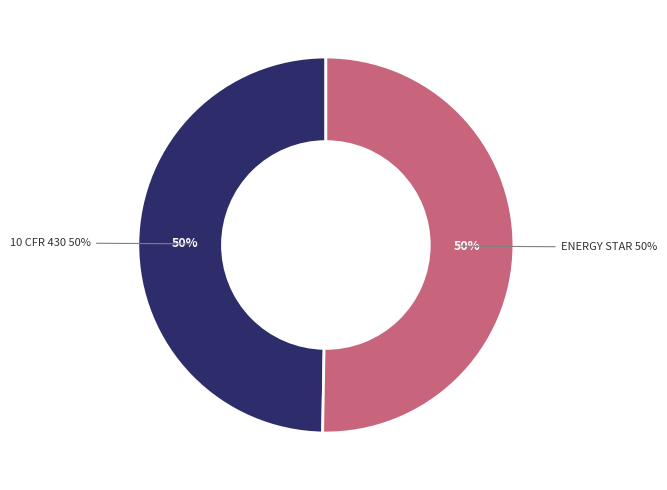

Which category has the smallest portion of the pie?

10 CFR 430